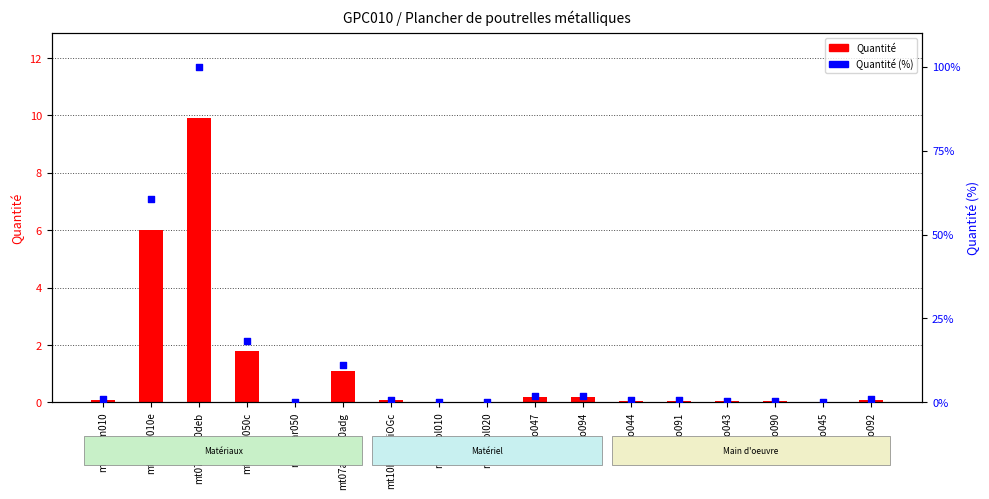

Is the value of Quantité at mo045 greater than the value of Quantité (%) at mt08evm010?

No